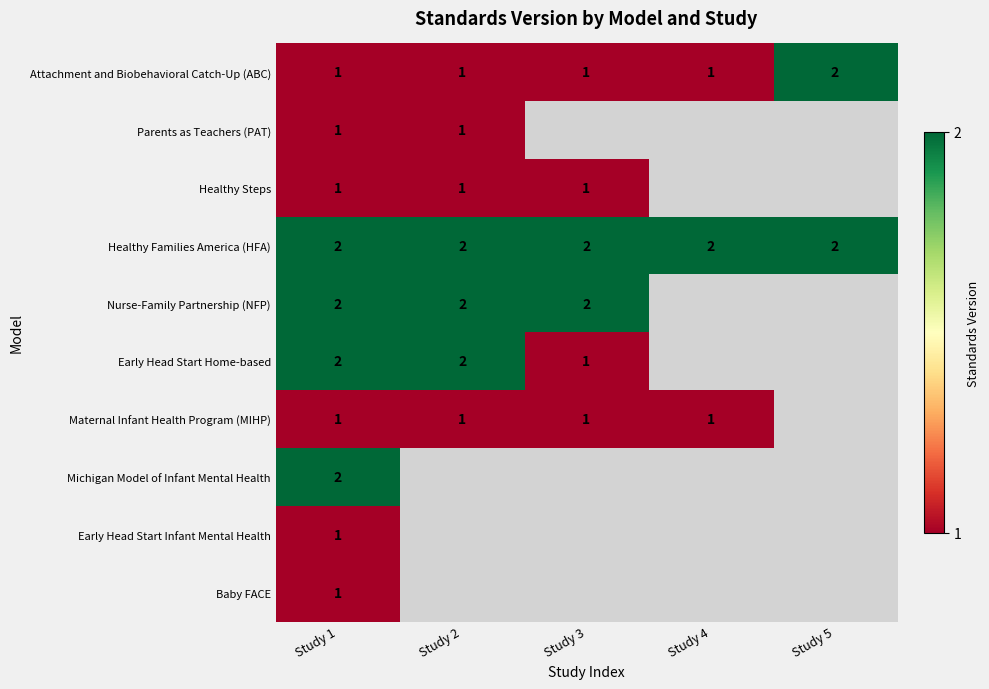

Count the Attachment and Biobehavioral Catch-Up (ABC) values in the range 1 to 2.

5